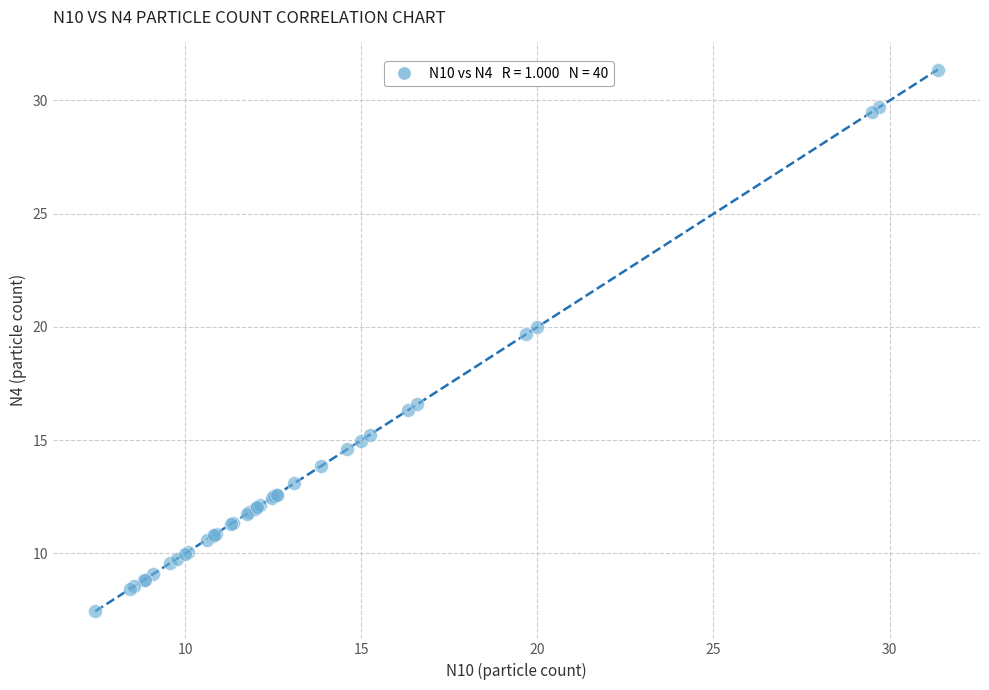

What Y value in the scatter plot is closest to 19?

19.7